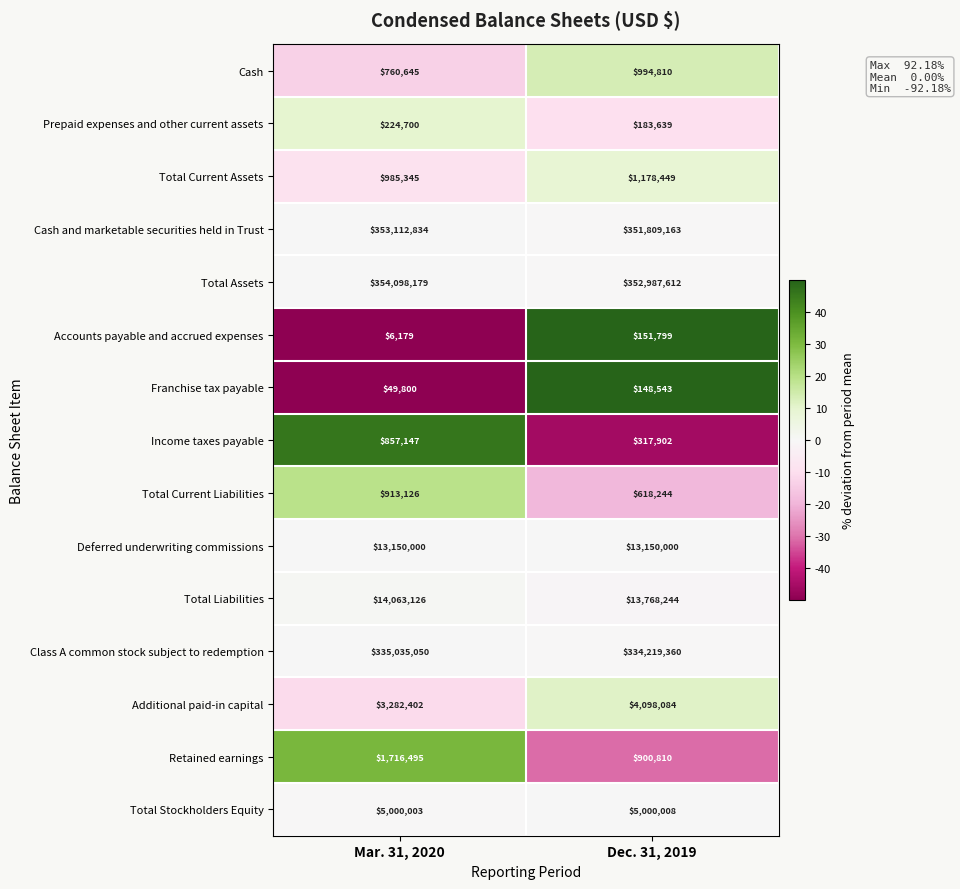

The value of Accounts payable and accrued expenses at Mar. 31, 2020 is 6179. True or false?

True